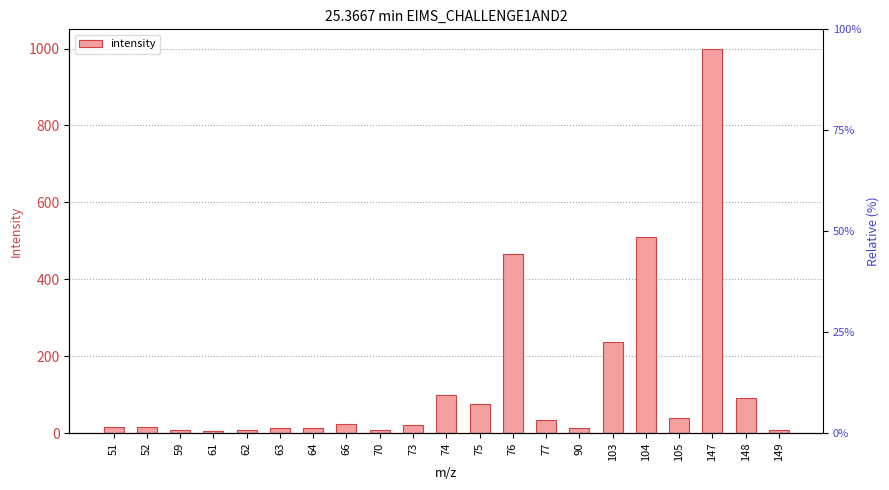

Approximately how many times larger is the value at 59 compared to 64?

0.8